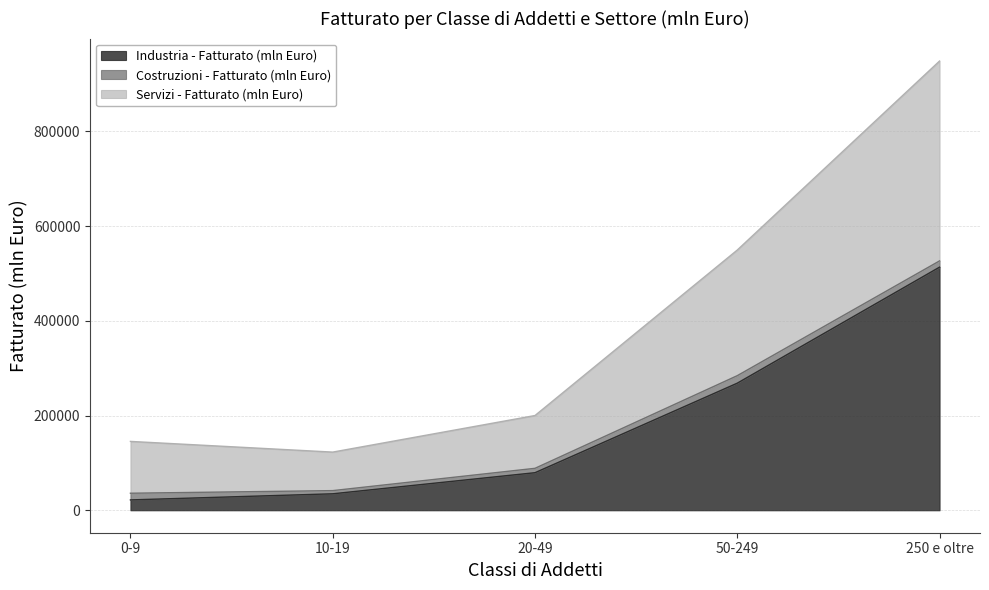

Between 0-9 and 20-49, which series saw the biggest shift?

Industria - Fatturato (mln Euro)